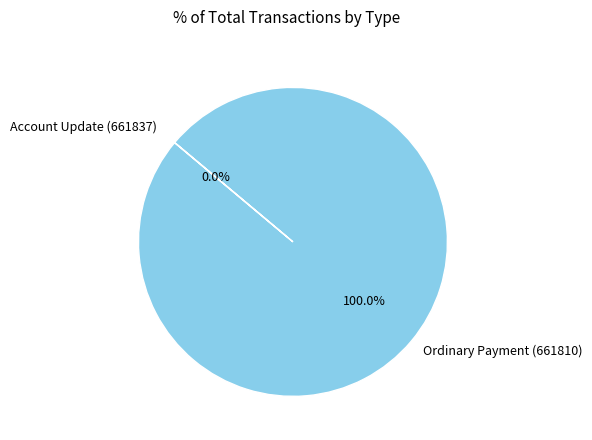

To the nearest percent, what percentage of the pie is Ordinary Payment (661810)?

100%